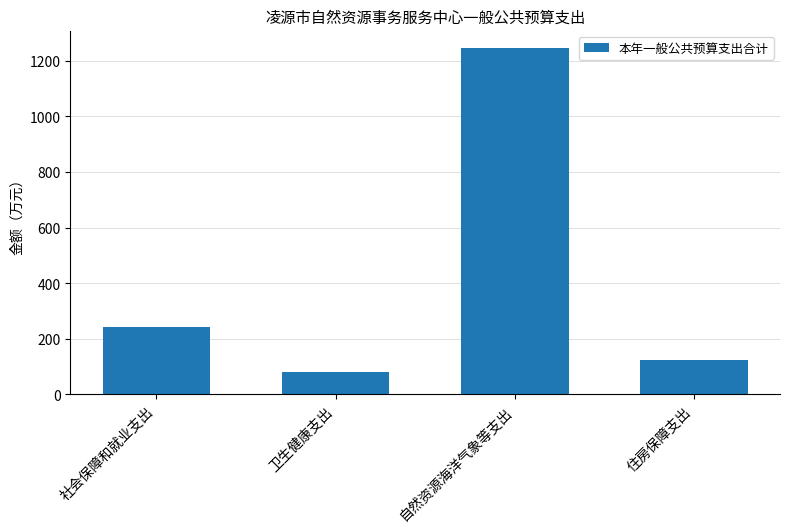

Reading left to right, transcribe all the data shown in this chart.

社会保障和就业支出=243.3	卫生健康支出=80.7	自然资源海洋气象等支出=1246.6	住房保障支出=125.5